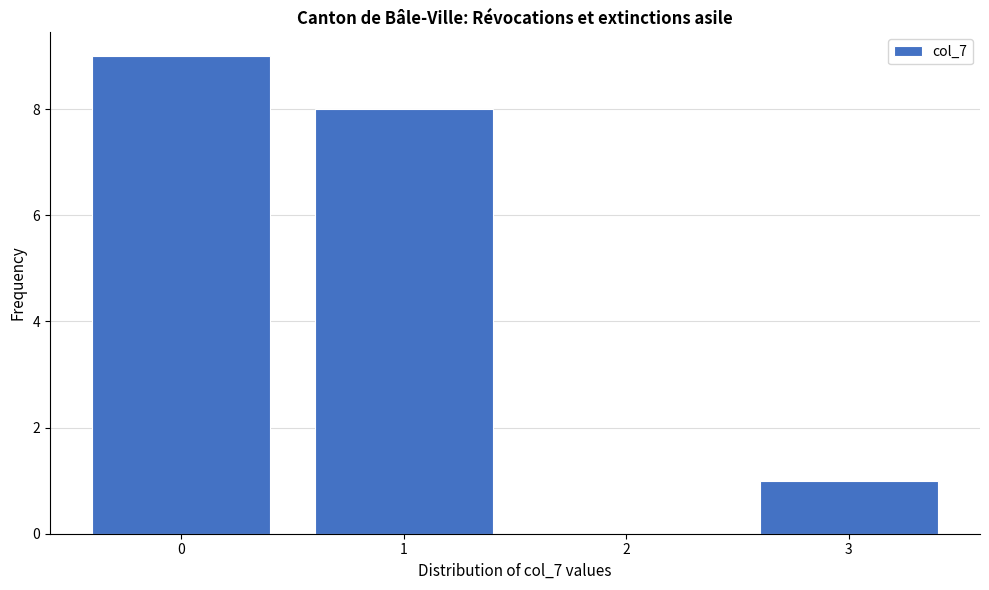

Reading left to right, transcribe this chart: for each bar, give the range it covers on the x-axis and its height. The values are not printed on the chart, so give them approximately, as read against the axis.

-0.5 to 0.5: 9
0.5 to 1.5: 8
1.5 to 2.5: 0
2.5 to 3.5: 1